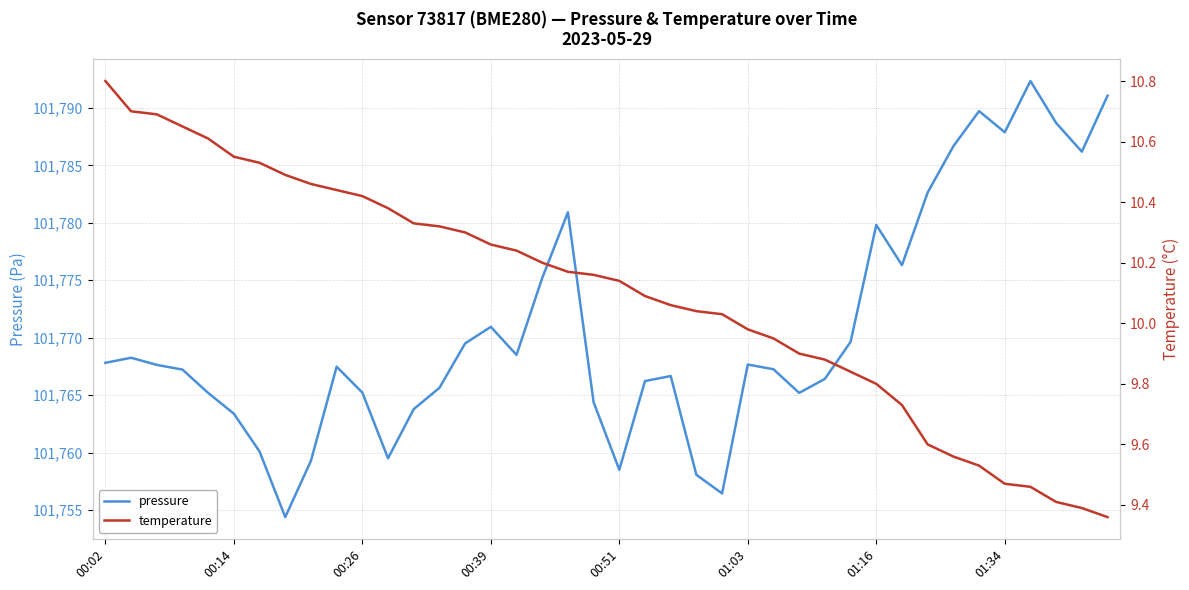

True or false: temperature has more than 0 interior local peaks.

False